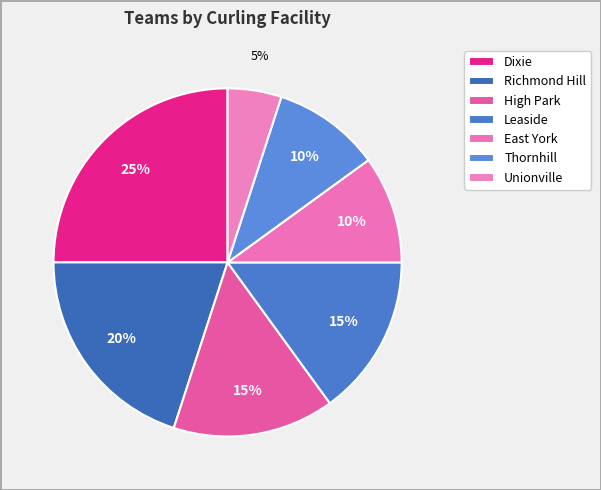

What is the largest slice in the pie chart?

Dixie